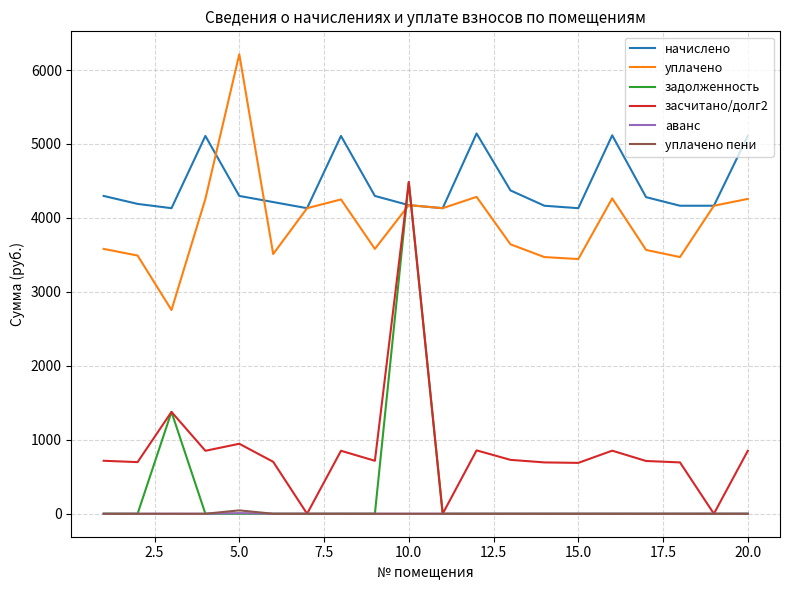

True or false: начислено and уплачено пени cross at least once.

False